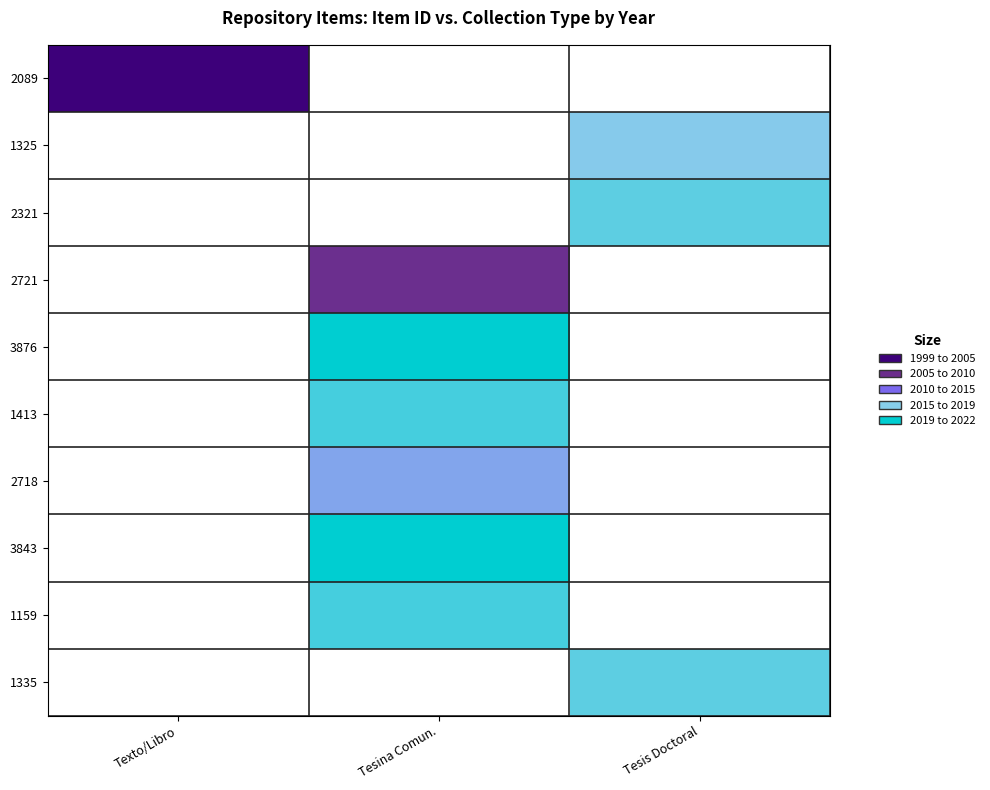

Between Texto/Libro and Tesis Doctoral, which is larger?

Tesis Doctoral